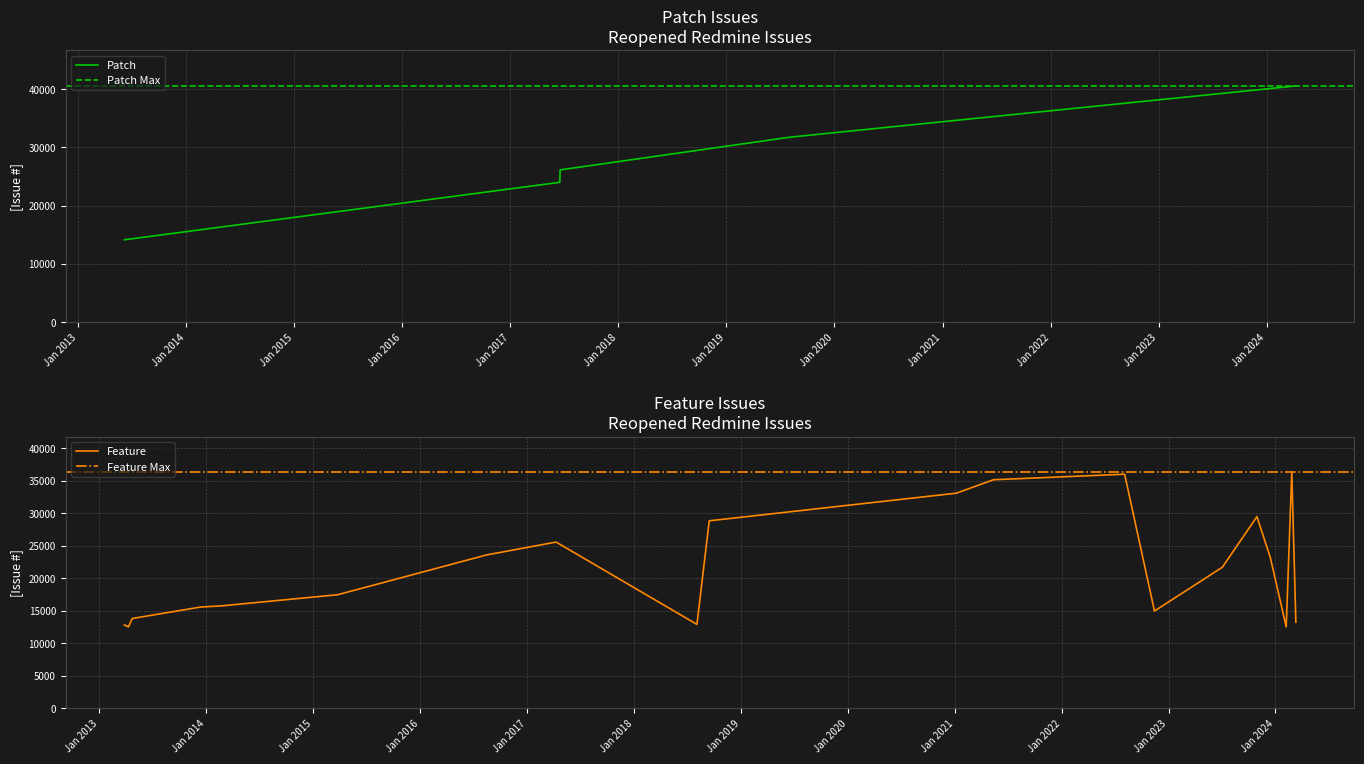

What is the value of the 1st point from the left?

14148